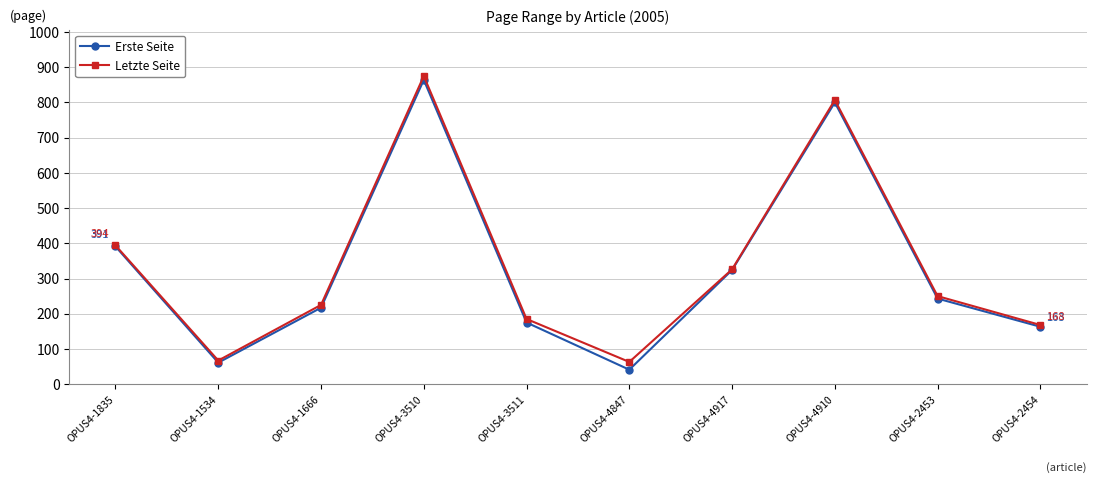

The value of Letzte Seite at OPUS4-4847 is 63. True or false?

True